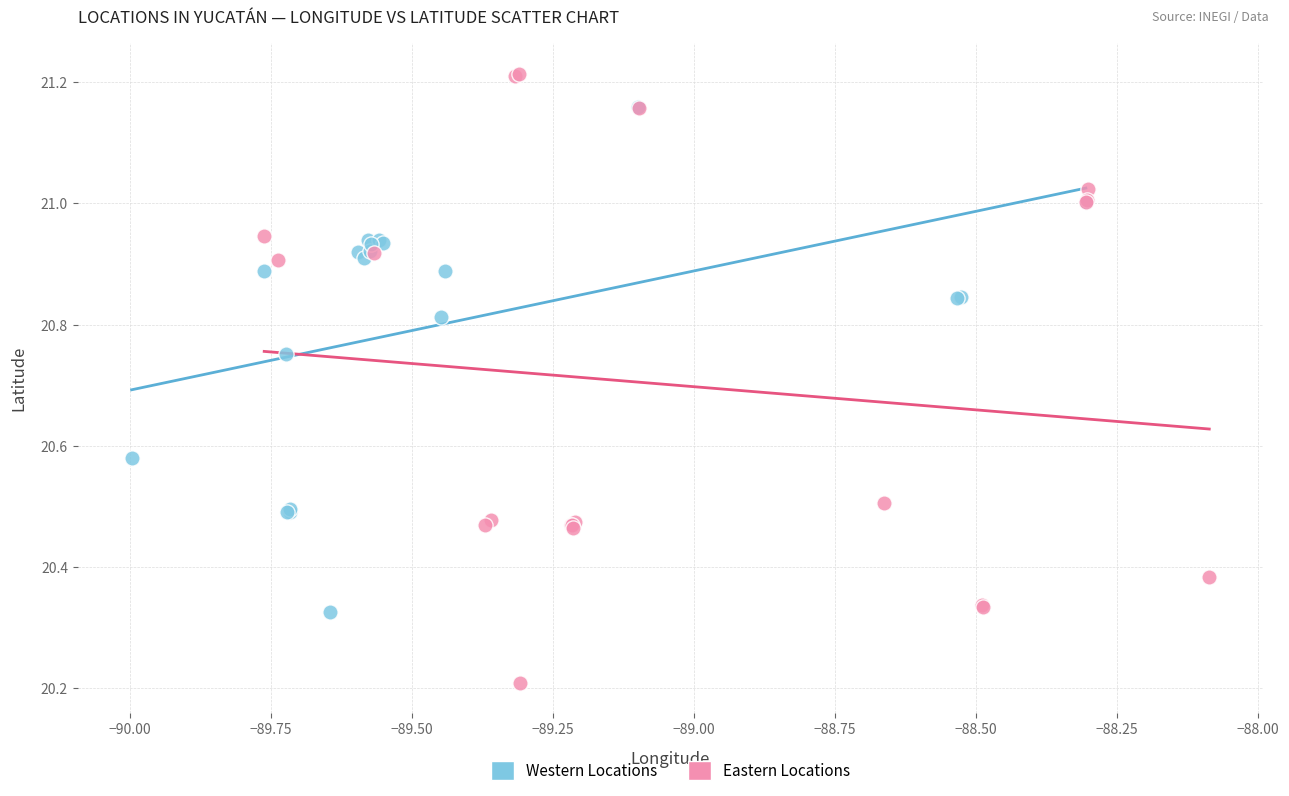

What are all the series names shown in the legend?

Western Locations, Eastern Locations